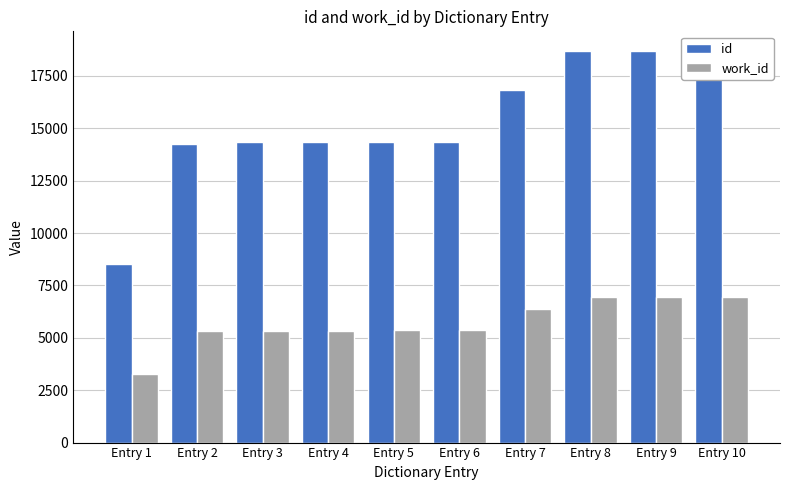

The value of work_id at Entry 2 is 8326. True or false?

False